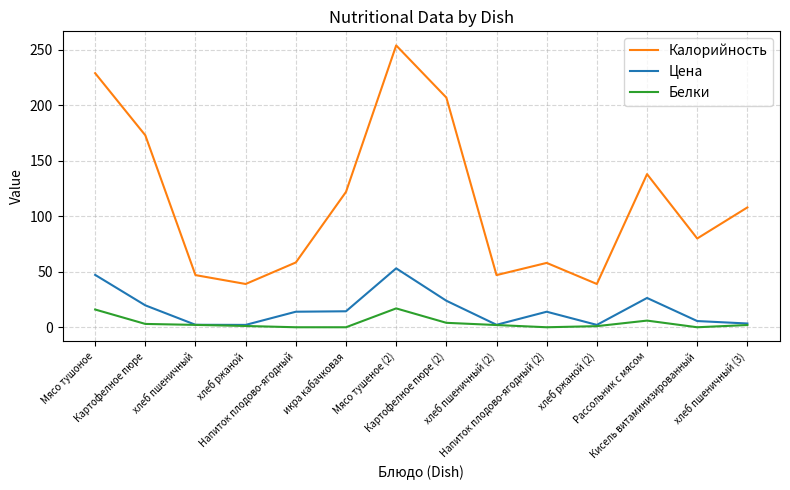

Rank the series by their maximum value, from highest to lowest.

Калорийность, Цена, Белки